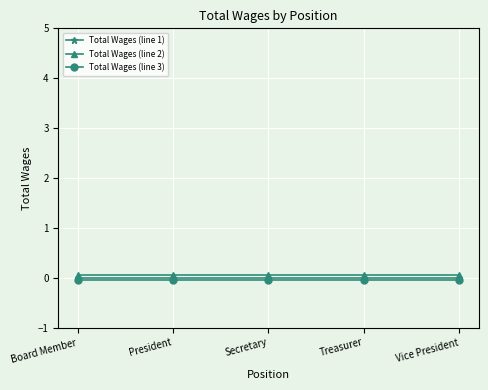

Is it true that Total Wages (line 1) equals 0.0 at Vice President?

True